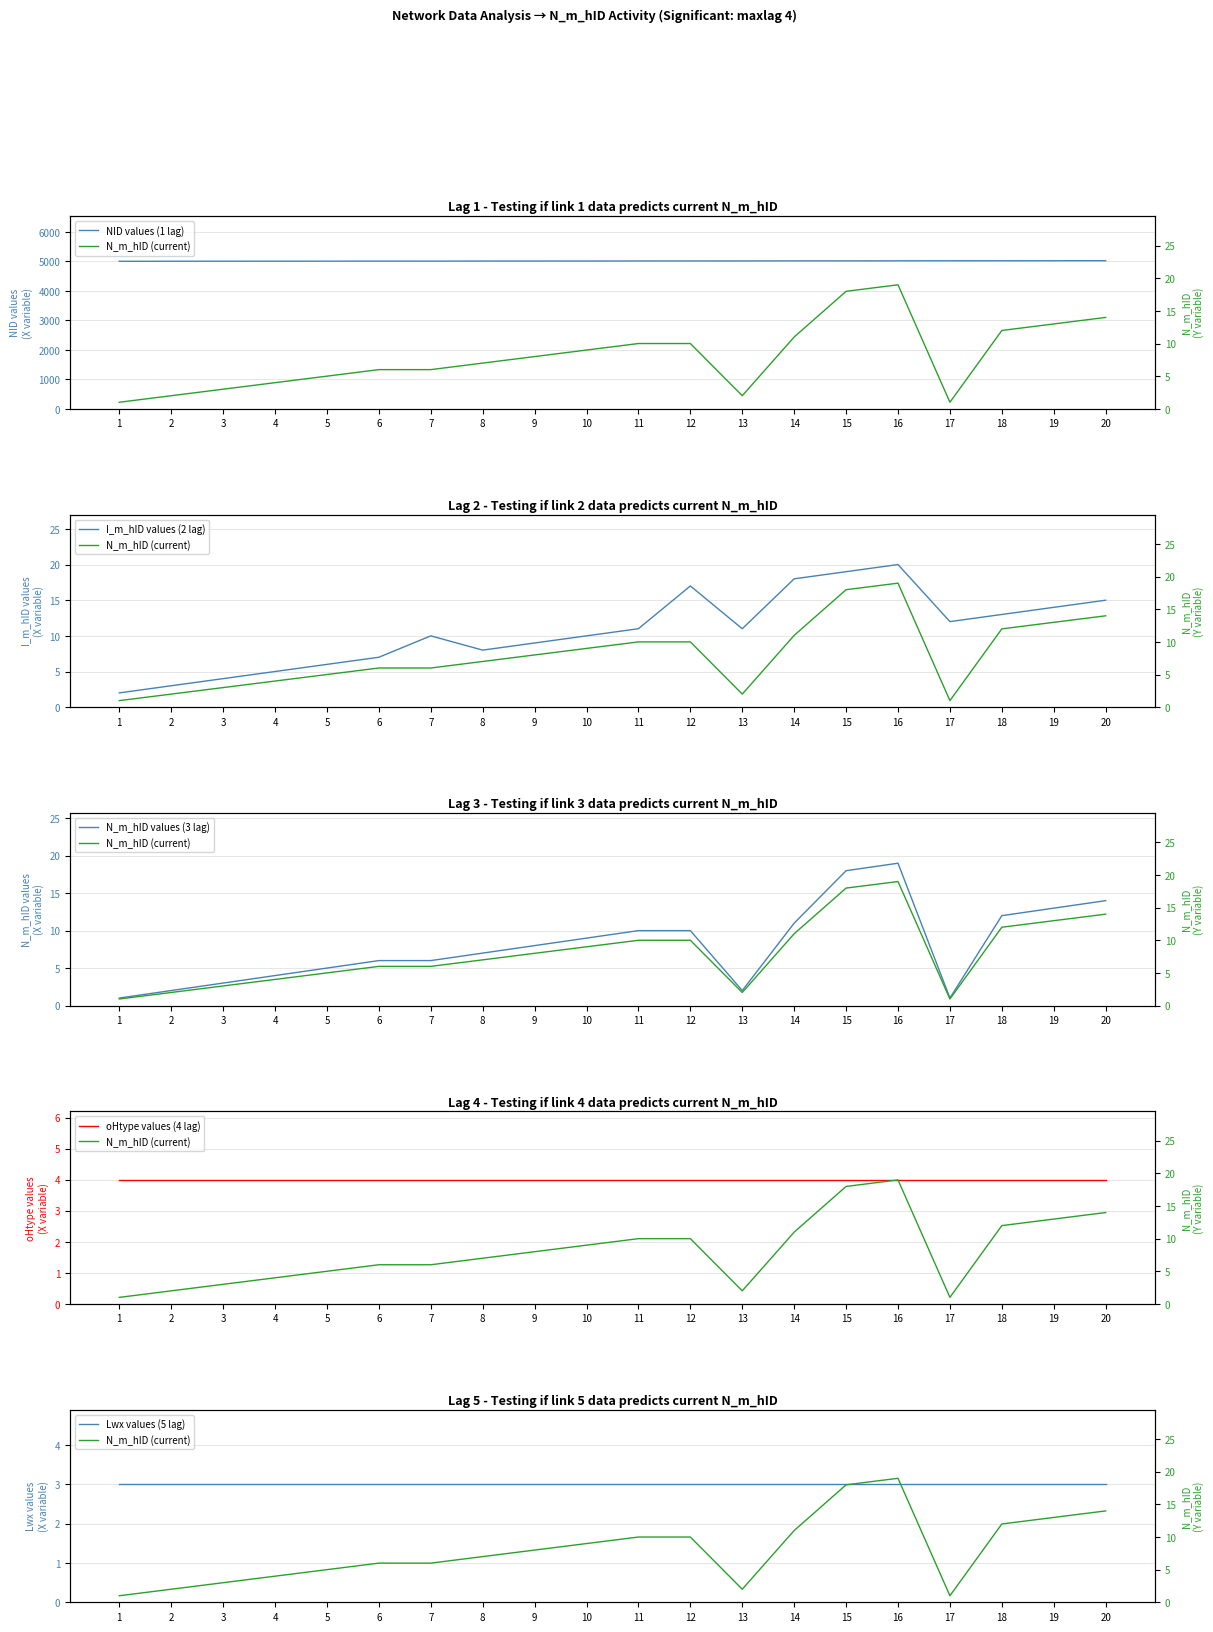

At 3, list the series in order from largest to smallest.

NID values (1 lag), I_m_hID values (2 lag), oHtype values (4 lag), N_m_hID (current), N_m_hID values (3 lag), Lwx values (5 lag)